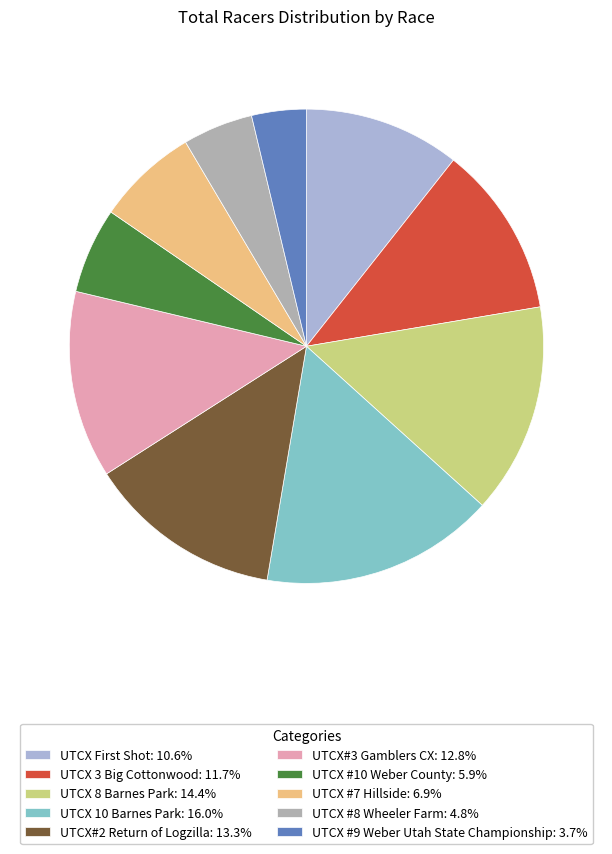

Do UTCX 3 Big Cottonwood: 11.7% and UTCX #10 Weber County: 5.9% together represent more than half of the pie?

No